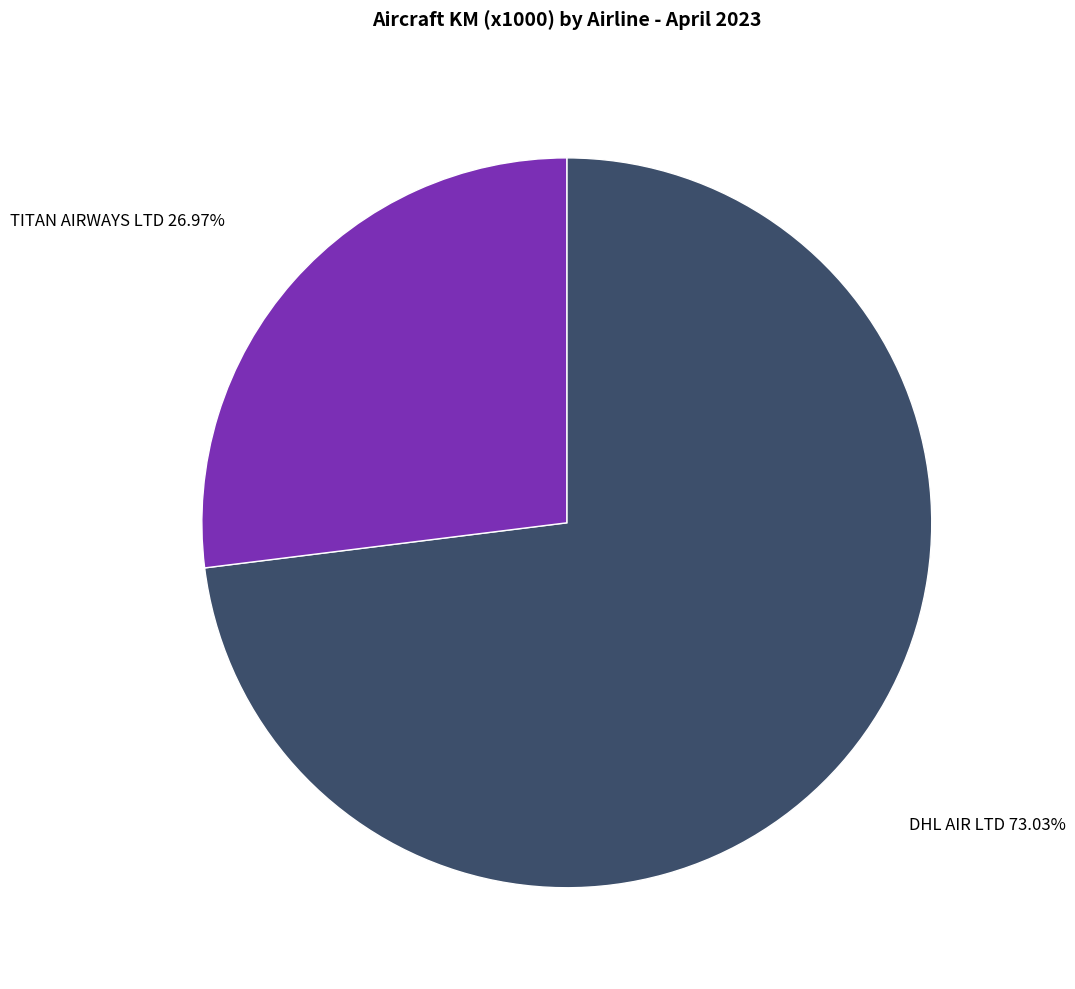

Is the sum of DHL AIR LTD and TITAN AIRWAYS LTD greater than half?

Yes